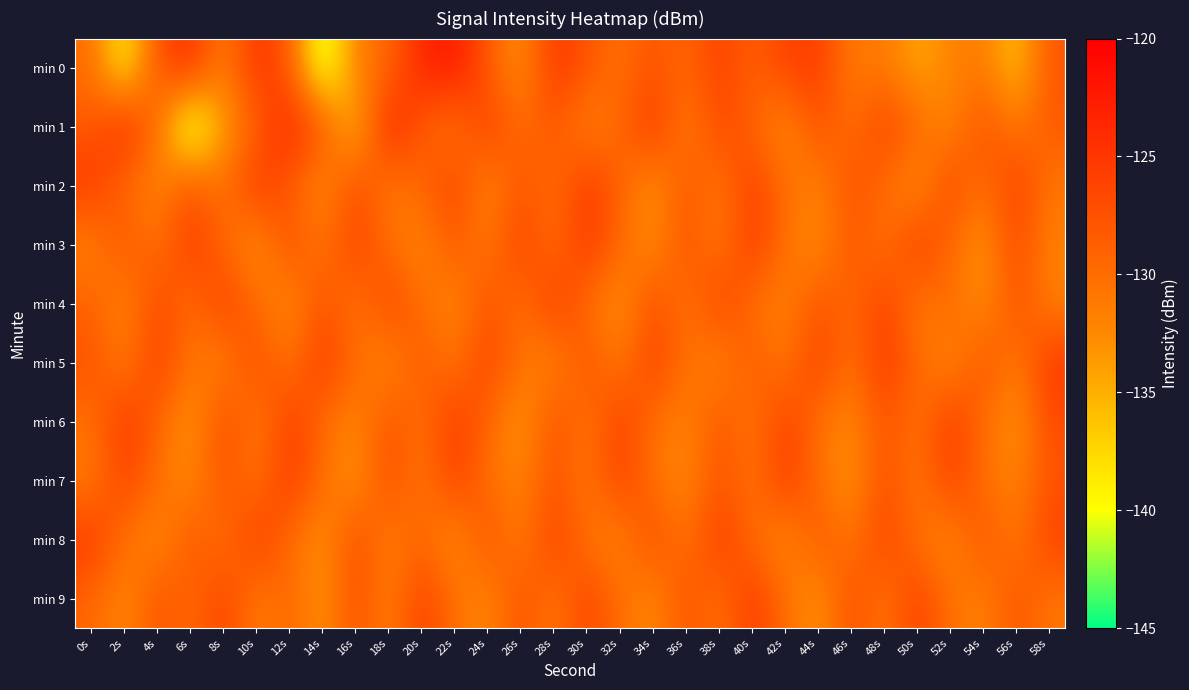

At 0s, list the series in order from smallest to largest.

min 3, min 7, min 6, min 0, min 9, min 4, min 1, min 5, min 2, min 8